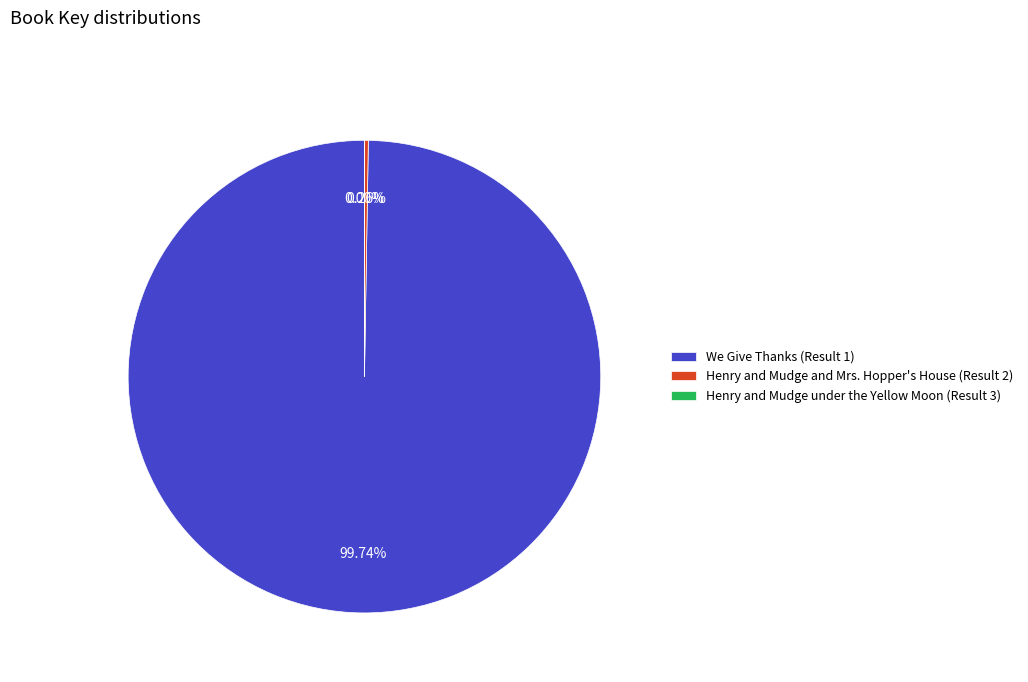

Does any single category account for the majority?

Yes